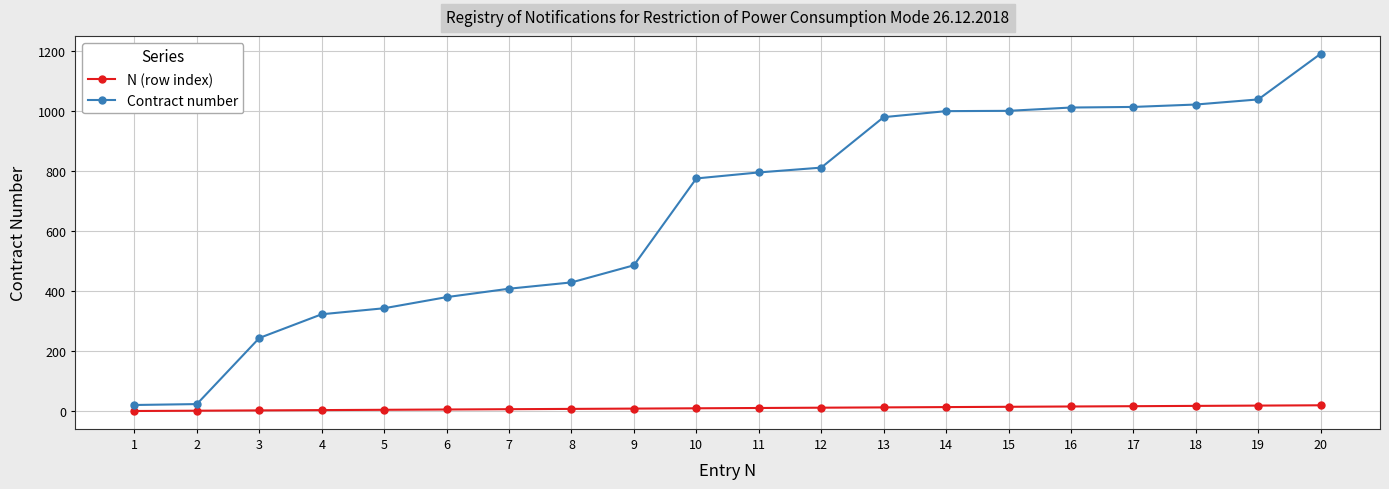

True or false: Contract number and N (row index) cross at least once.

False